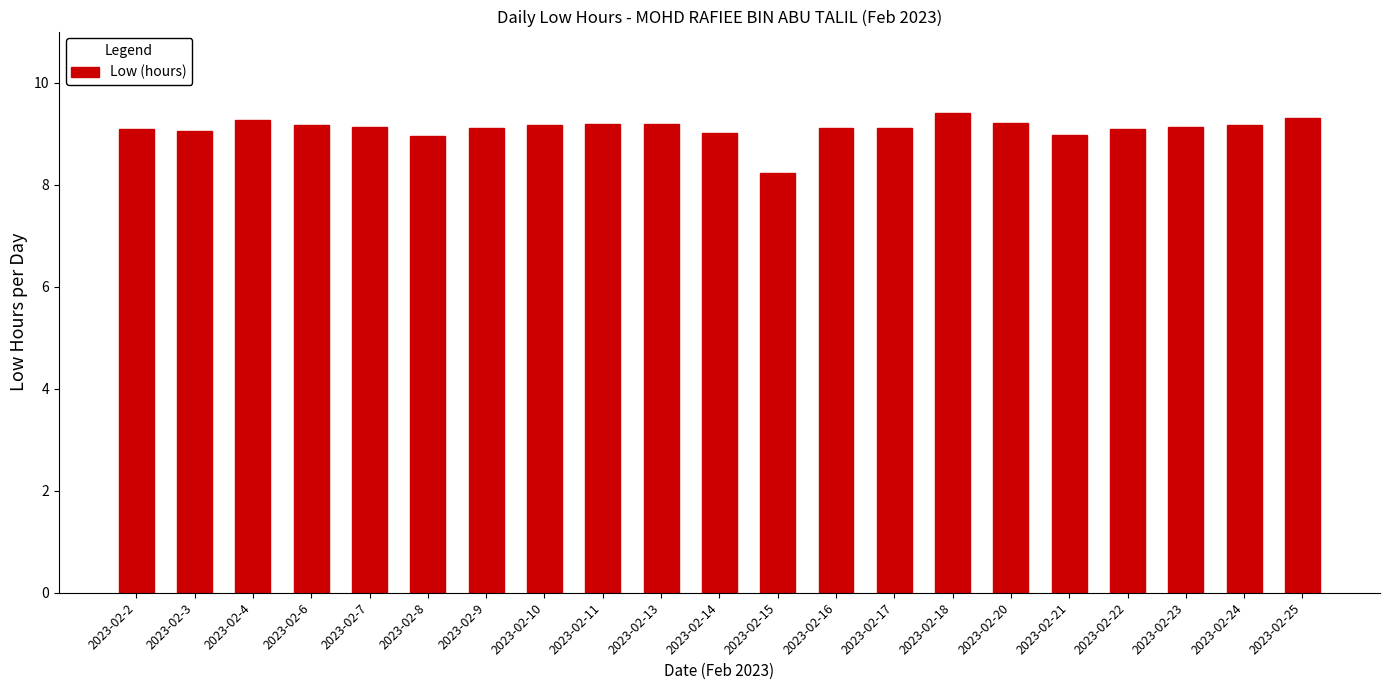

At which label is the value closest to 8?

2023-02-15